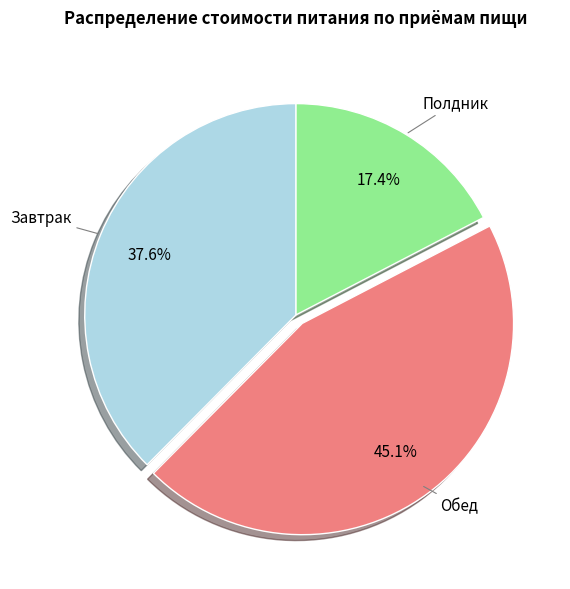

Combined, do Обед and Полдник account for over 50%?

Yes